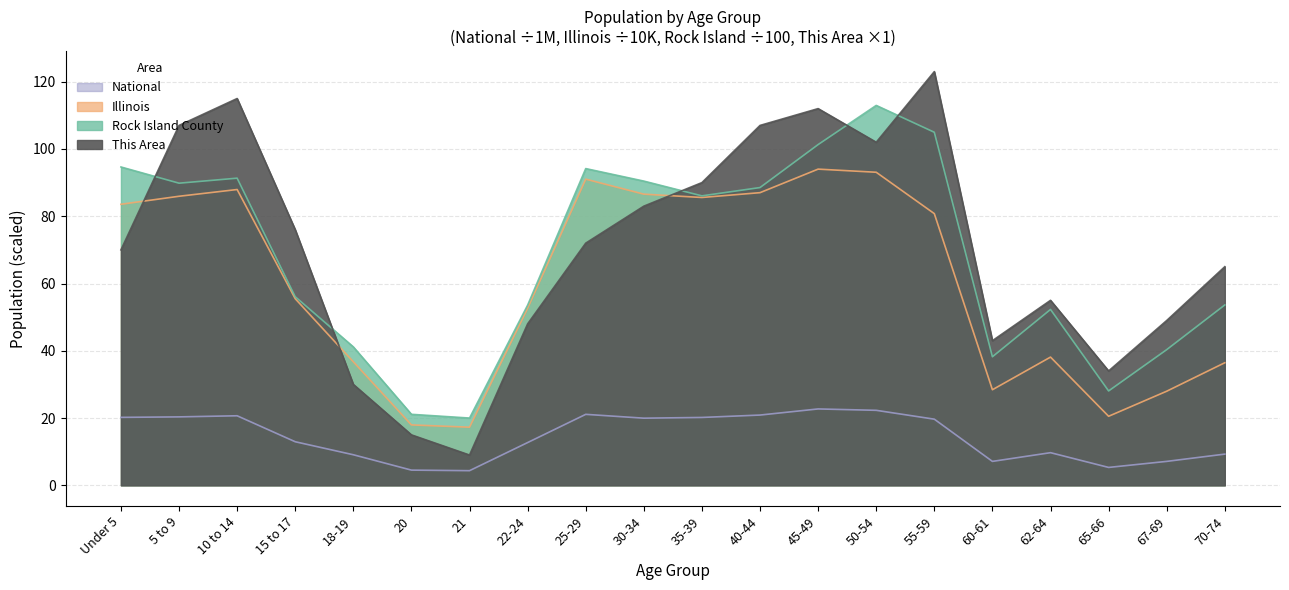

At which label is Rock Island County closest to 66?

15 to 17